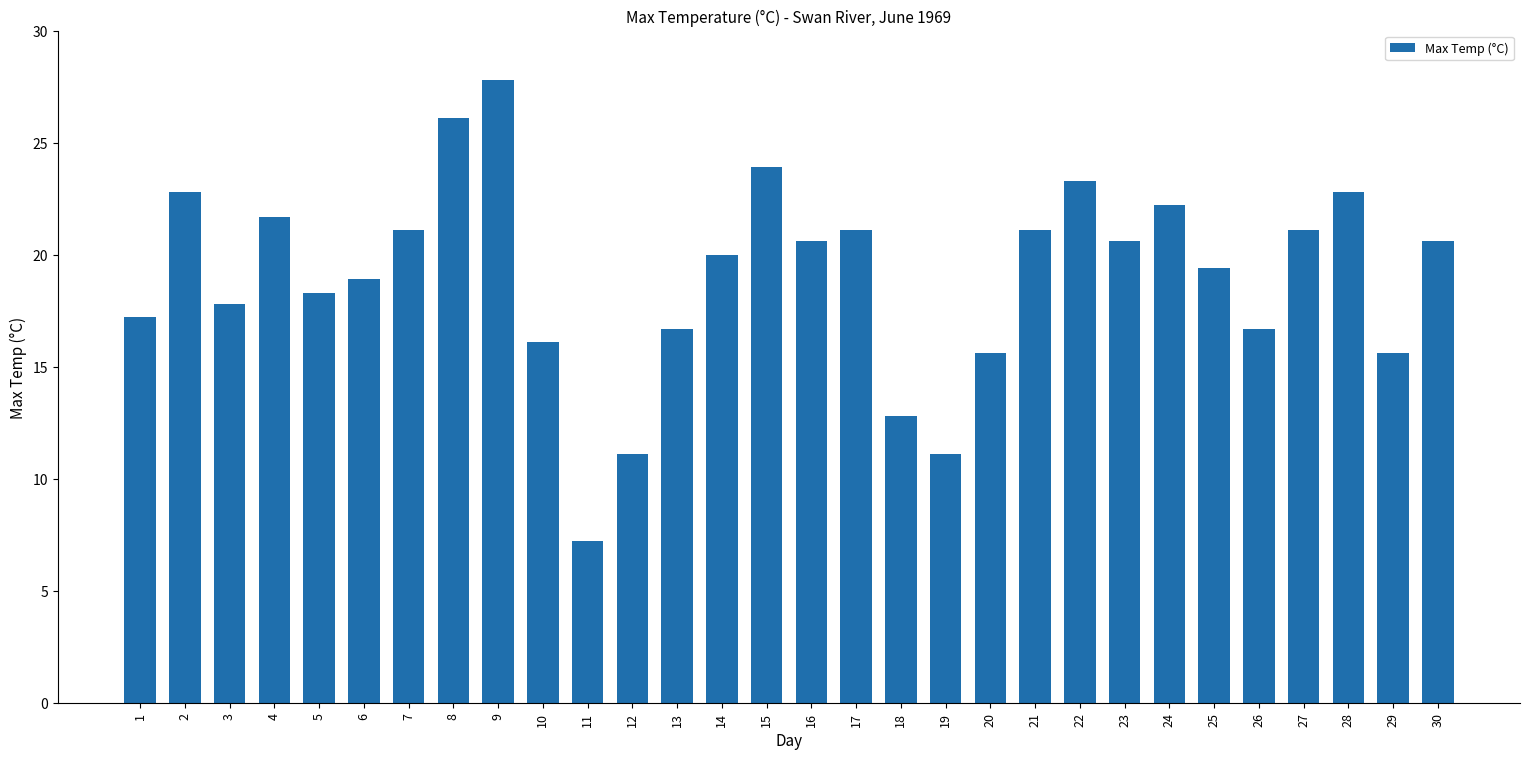

What is the value of the 7th bar from the left?

21.1